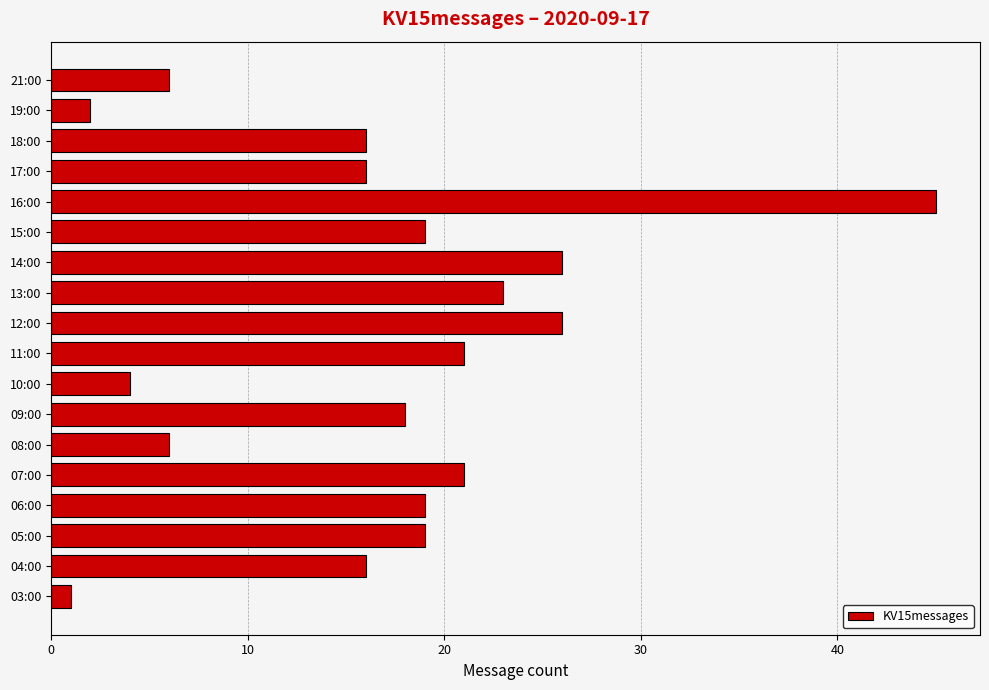

The chart shows a value of 6 at 21:00. True or false?

True